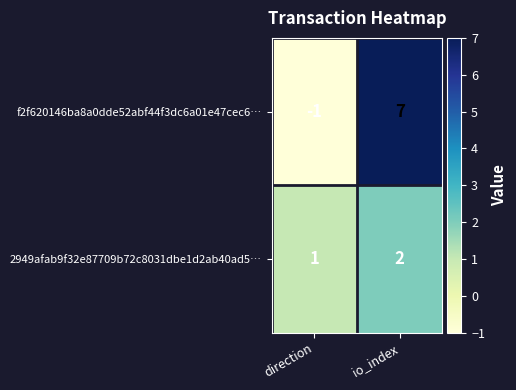

Is the value of f2f620146ba8a0dde52abf44f3dc6a01e47cec6… at io_index greater than the value of 2949afab9f32e87709b72c8031dbe1d2ab40ad5… at io_index?

Yes